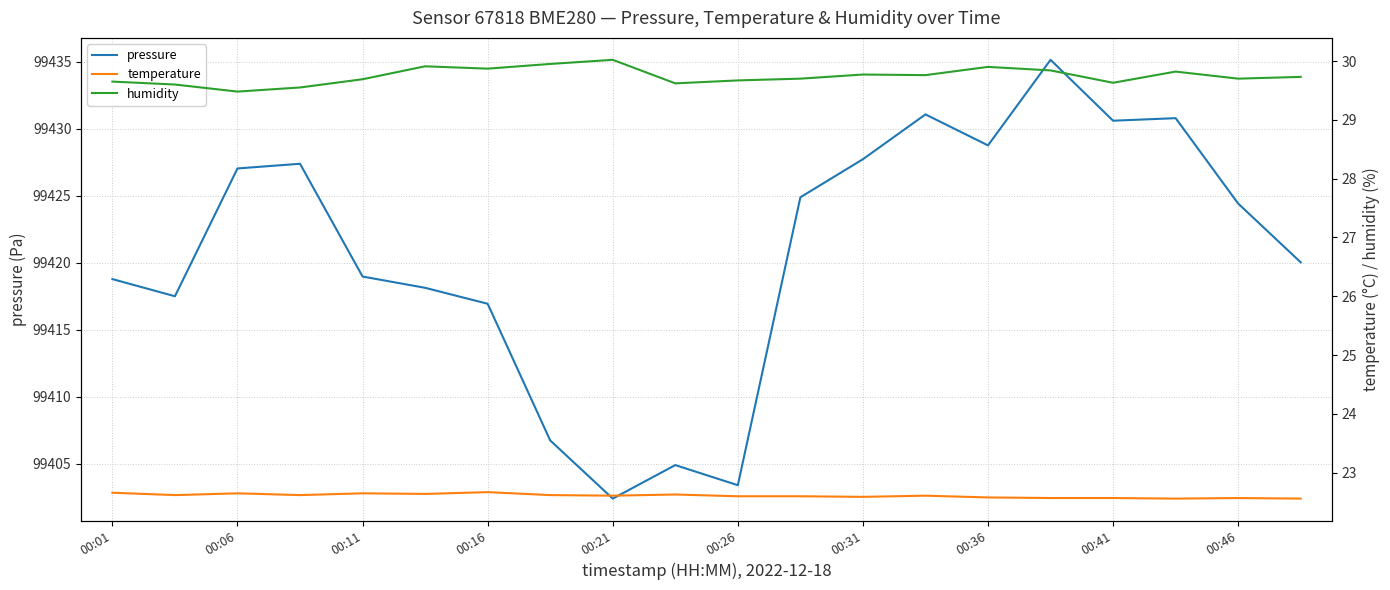

Rank the series at 13 from lowest to highest value.

temperature, humidity, pressure